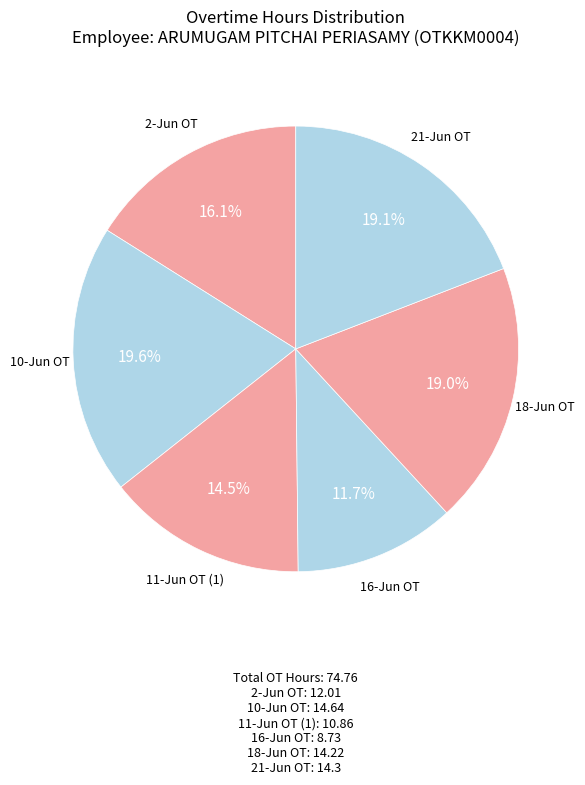

Which category has the smallest portion of the pie?

16-Jun OT